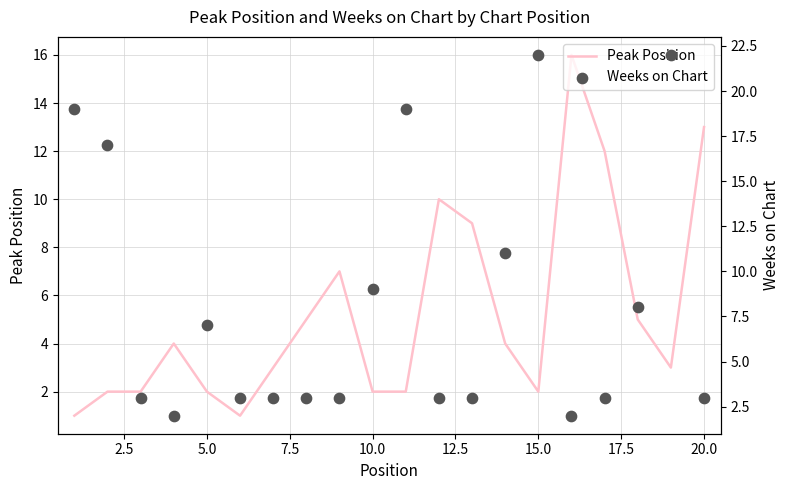

What is the maximum value for Peak Position?

16